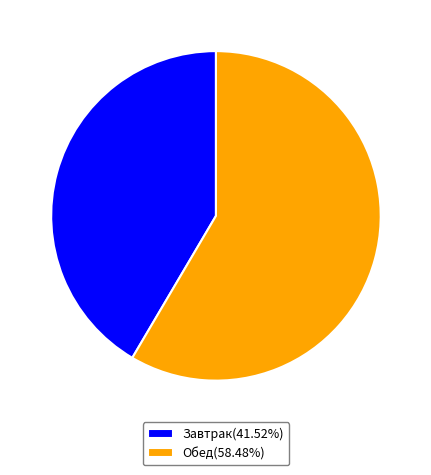

Is there any slice that represents more than half of the pie?

Yes